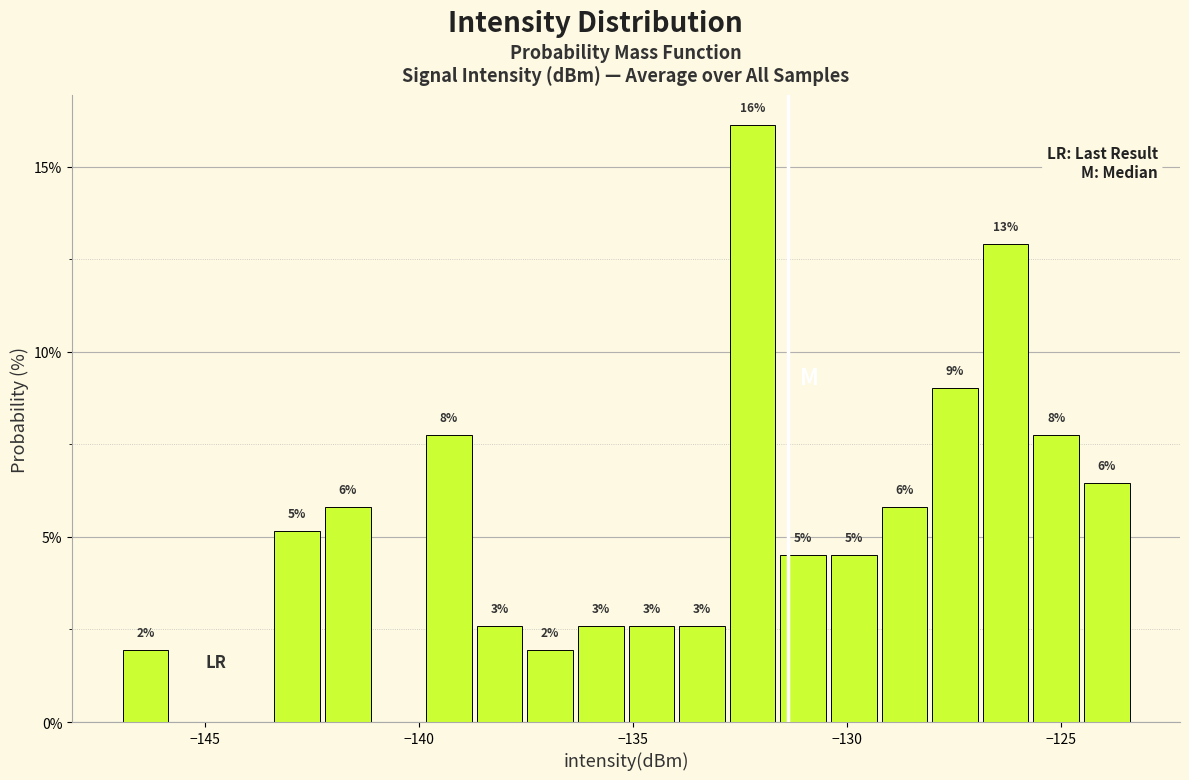

Read against the x-axis, roughly where is the centre of the tallest bar?

-132.0